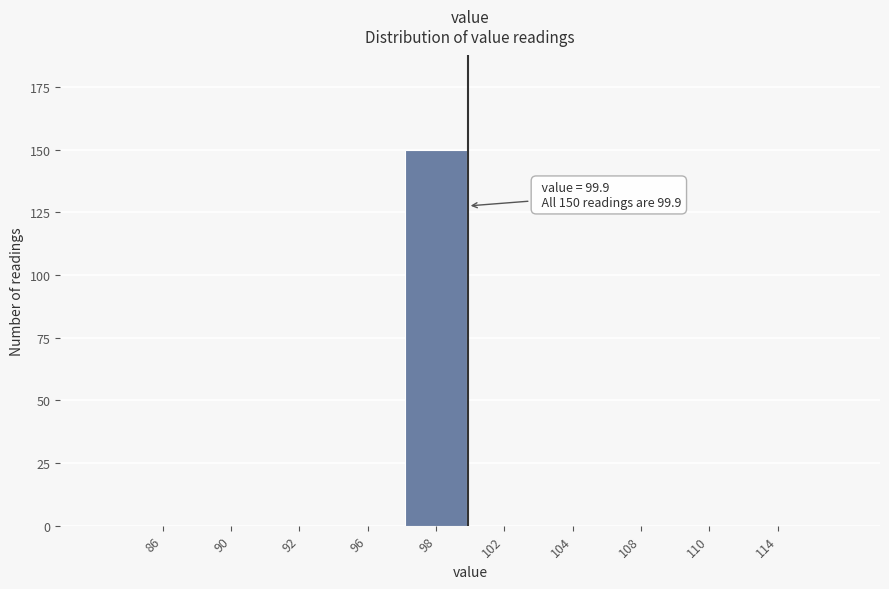

Reading left to right, extract all data points from this chart.

86=0	90=0	92=0	96=0	98=150	102=0	104=0	108=0	110=0	114=0